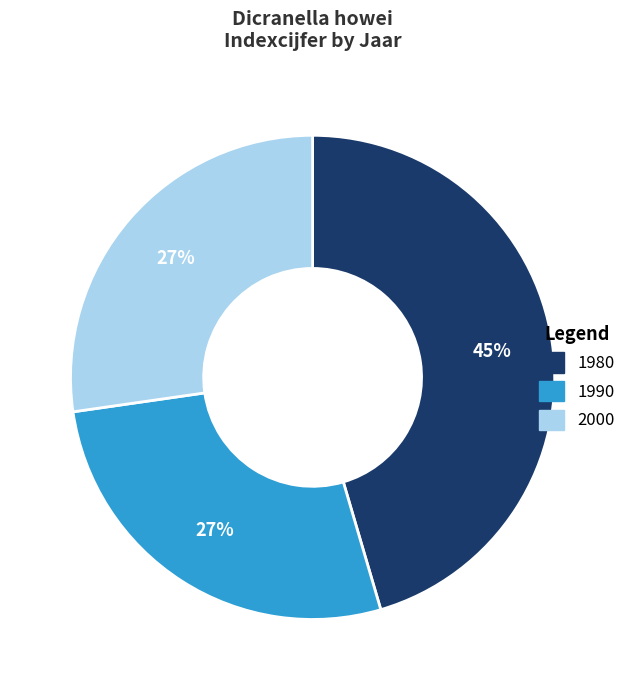

Does 1980 represent more than half of the total?

No